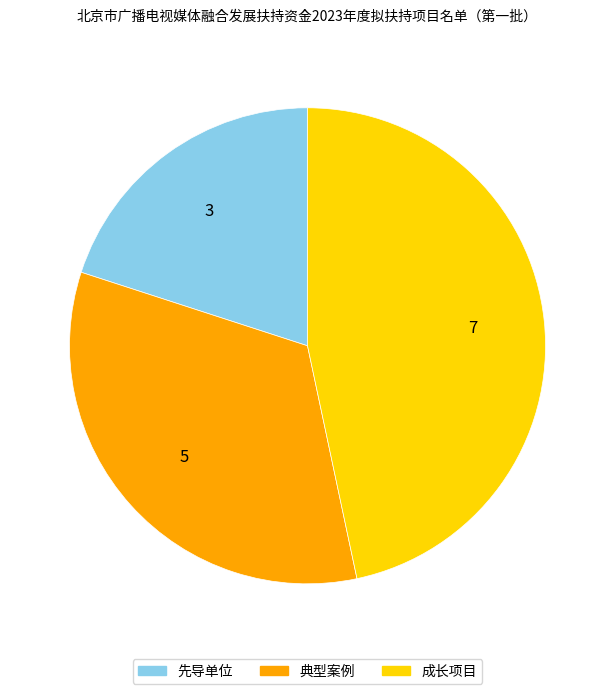

Is there a majority slice in this chart?

No